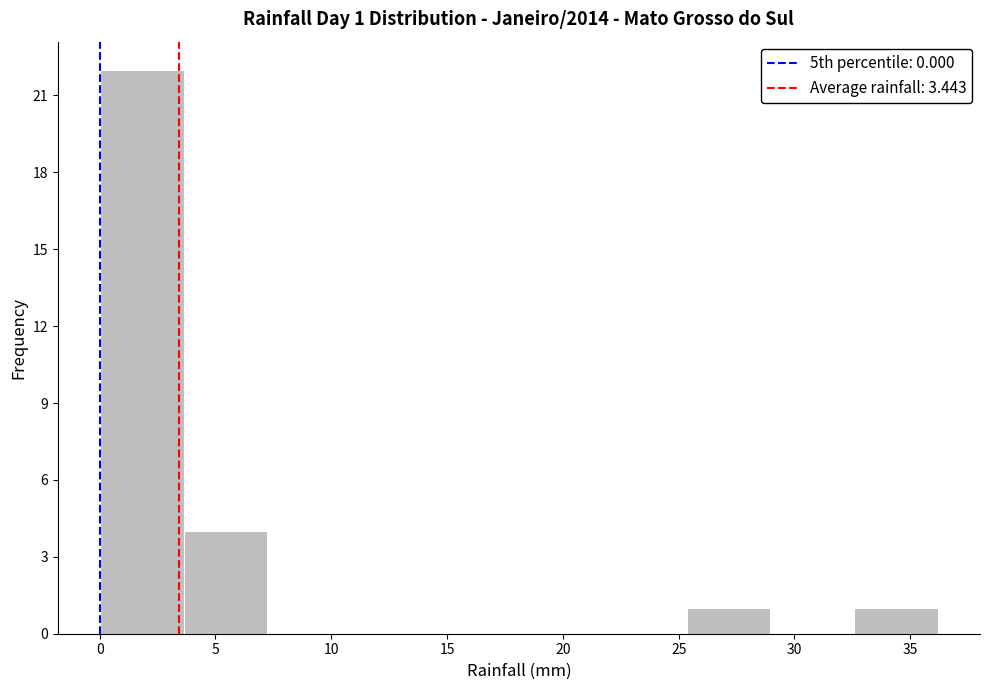

Which range on the x-axis has the tallest bar?

0.0 to 3.5